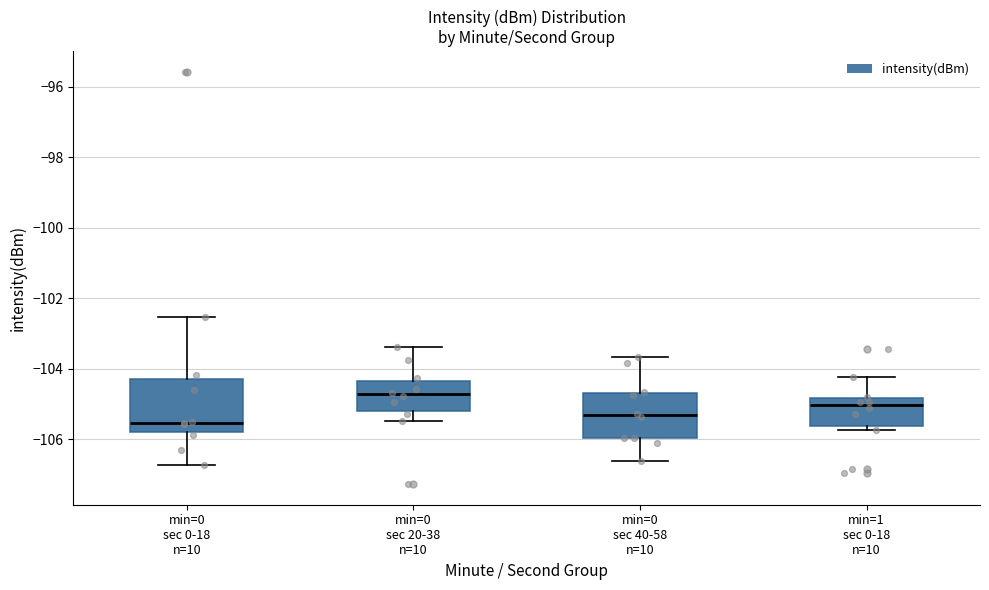

Which box has the lowest median line?

min=0 sec 0-18 n=10